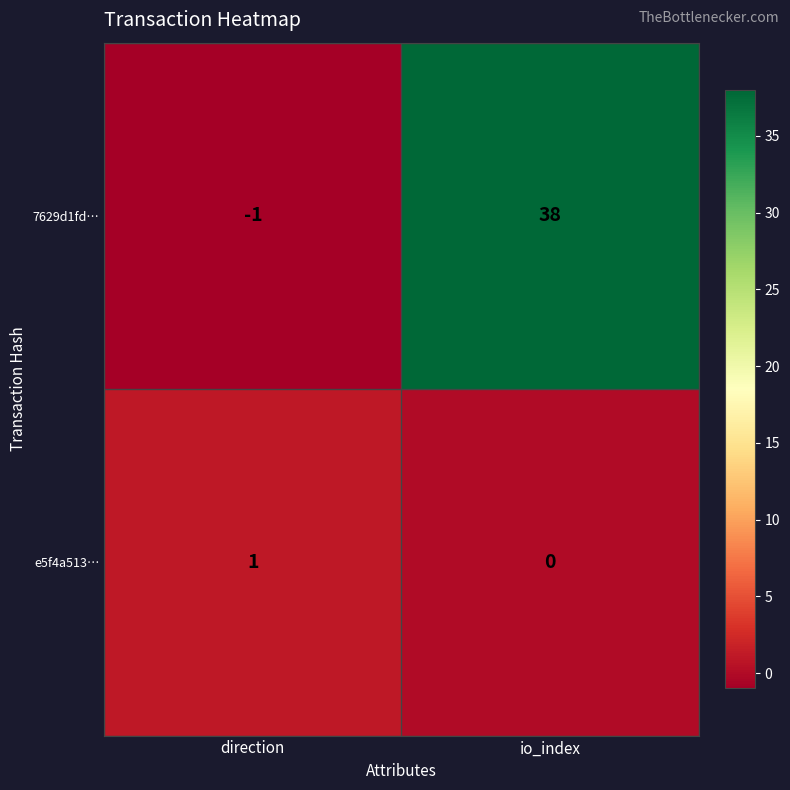

Which category has the lowest value across all series?

direction